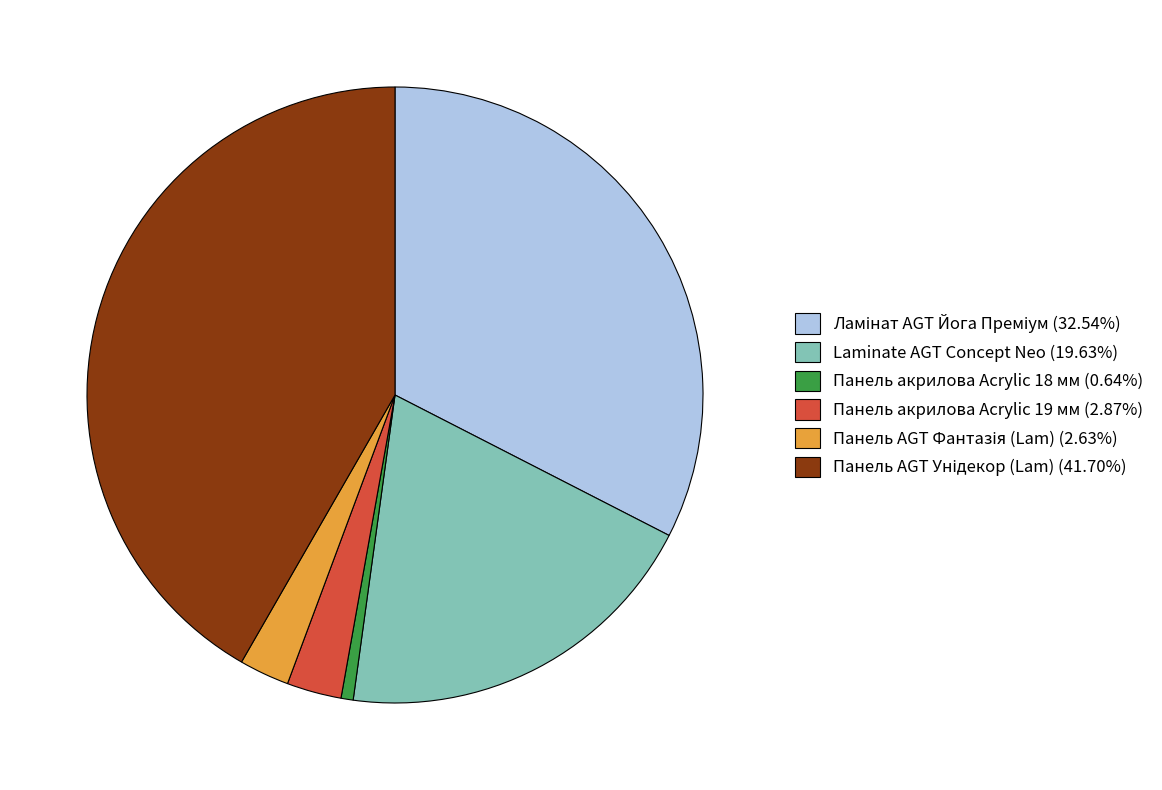

Is there a majority slice in this chart?

No